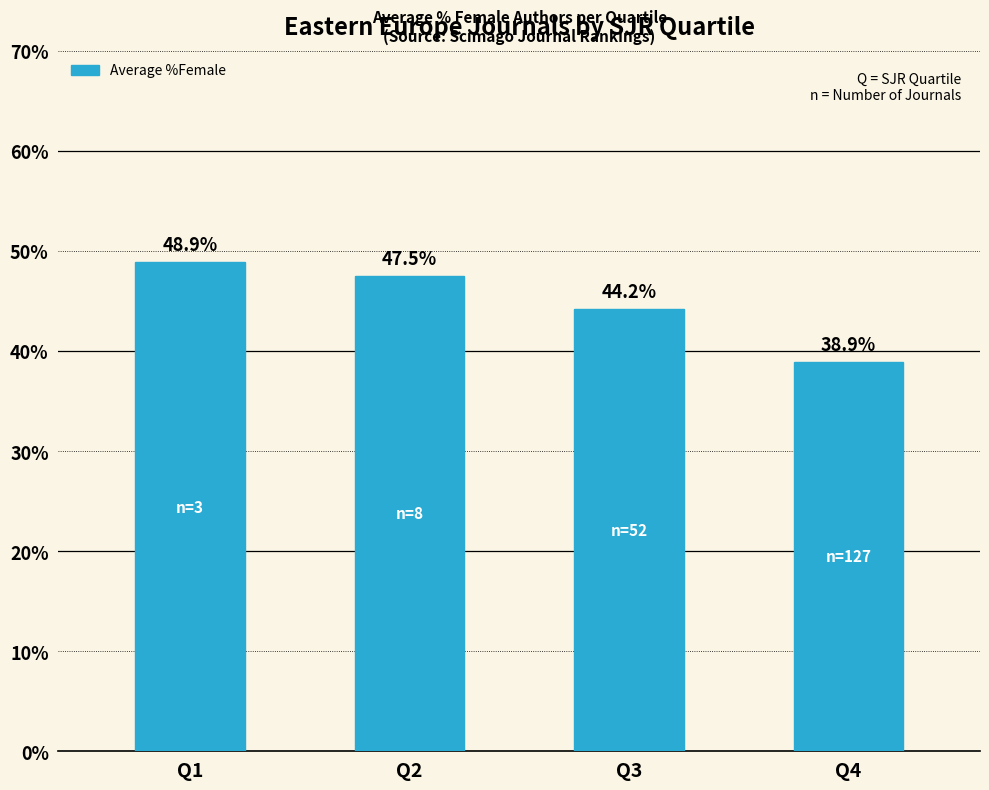

Rank the categories by value from highest to lowest.

Q1, Q2, Q3, Q4